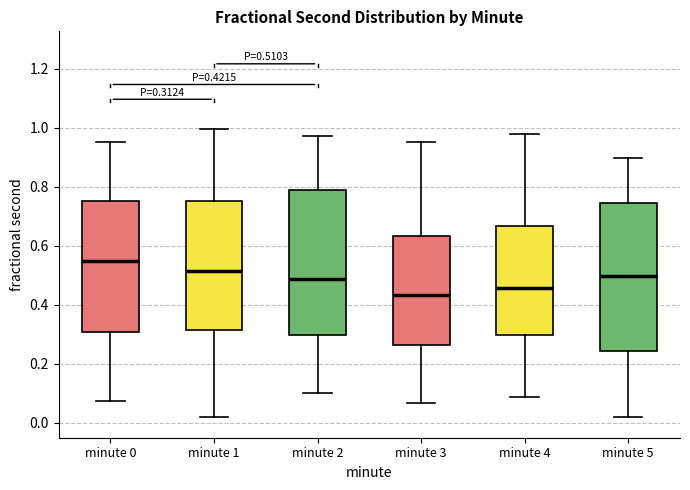

Which box's median line is the lowest?

minute 3